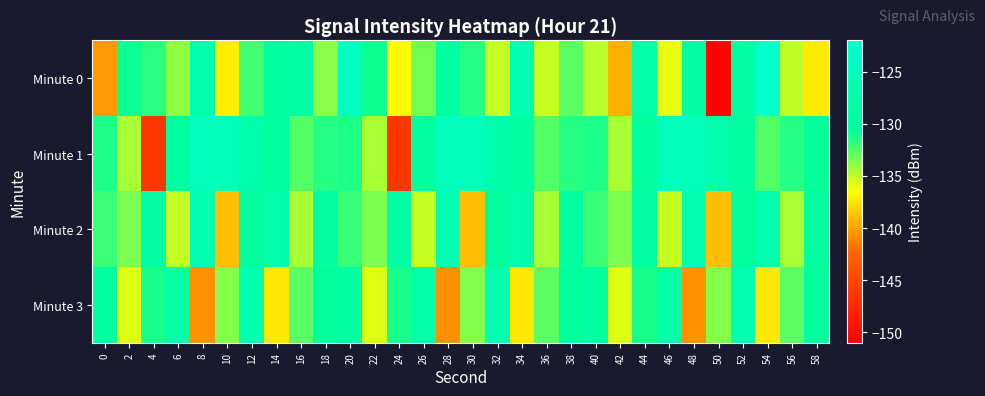

At 4, list the series in order from smallest to largest.

Minute 1, Minute 0, Minute 3, Minute 2